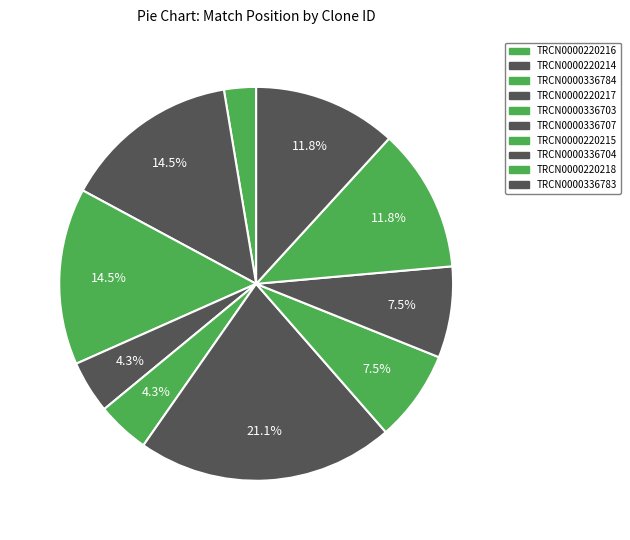

Is it true that TRCN0000220216 is 3% of the pie?

True